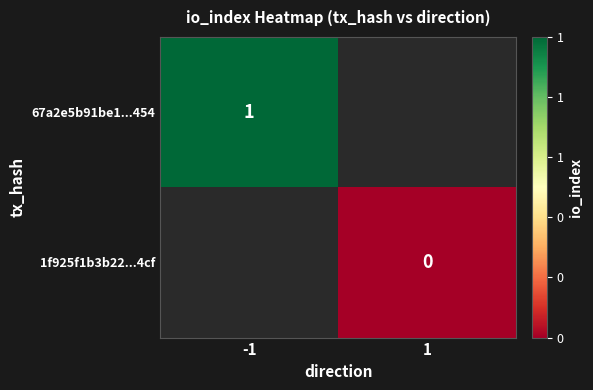

Is the value of 67a2e5b91be1...454 at -1 greater than the value of 1f925f1b3b22...4cf at 1?

Yes